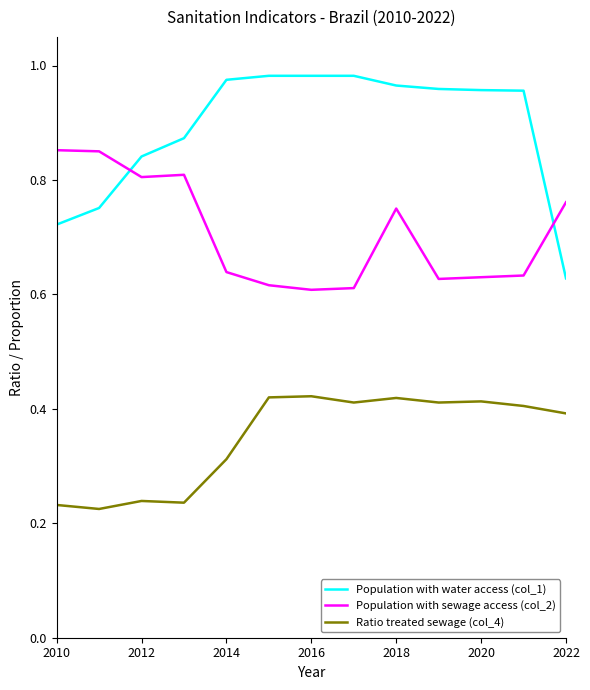

Rank the series by their average value, from highest to lowest.

Population with water access (col_1), Population with sewage access (col_2), Ratio treated sewage (col_4)